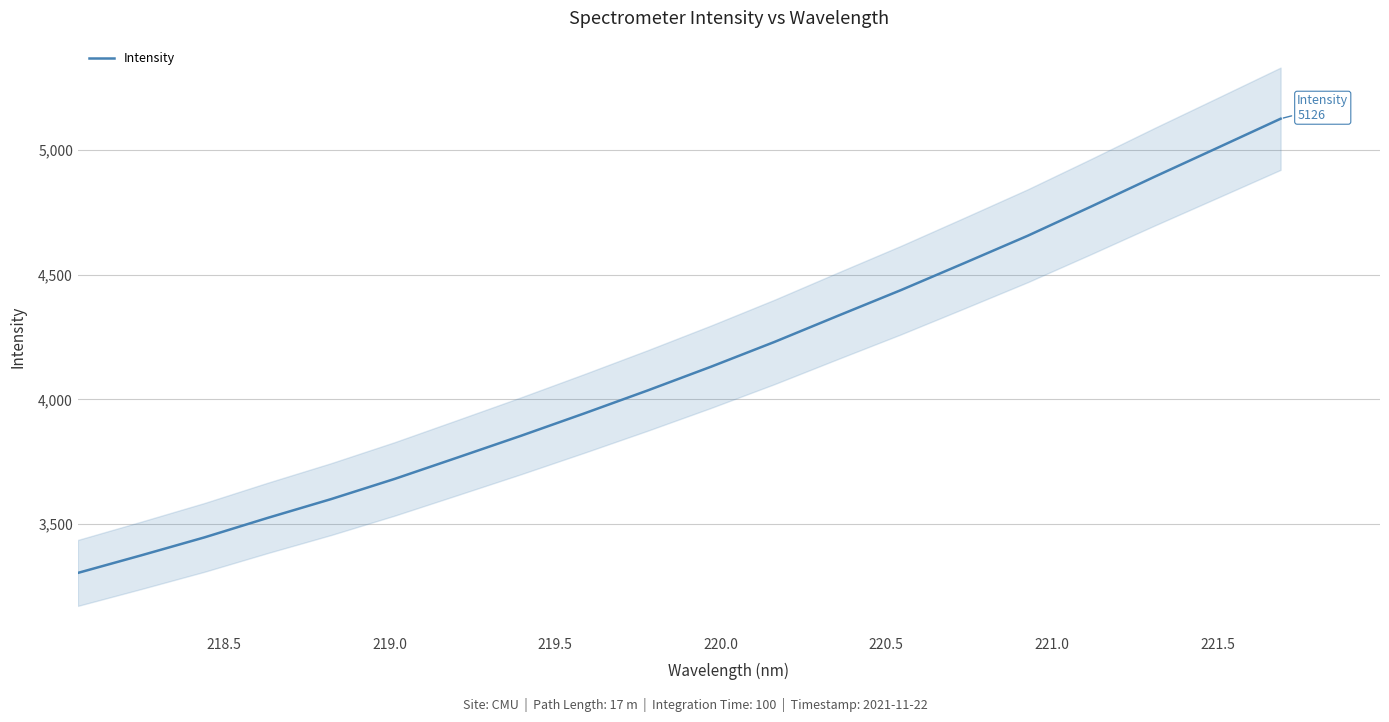

What is the lowest value of the Intensity series?

3304.8